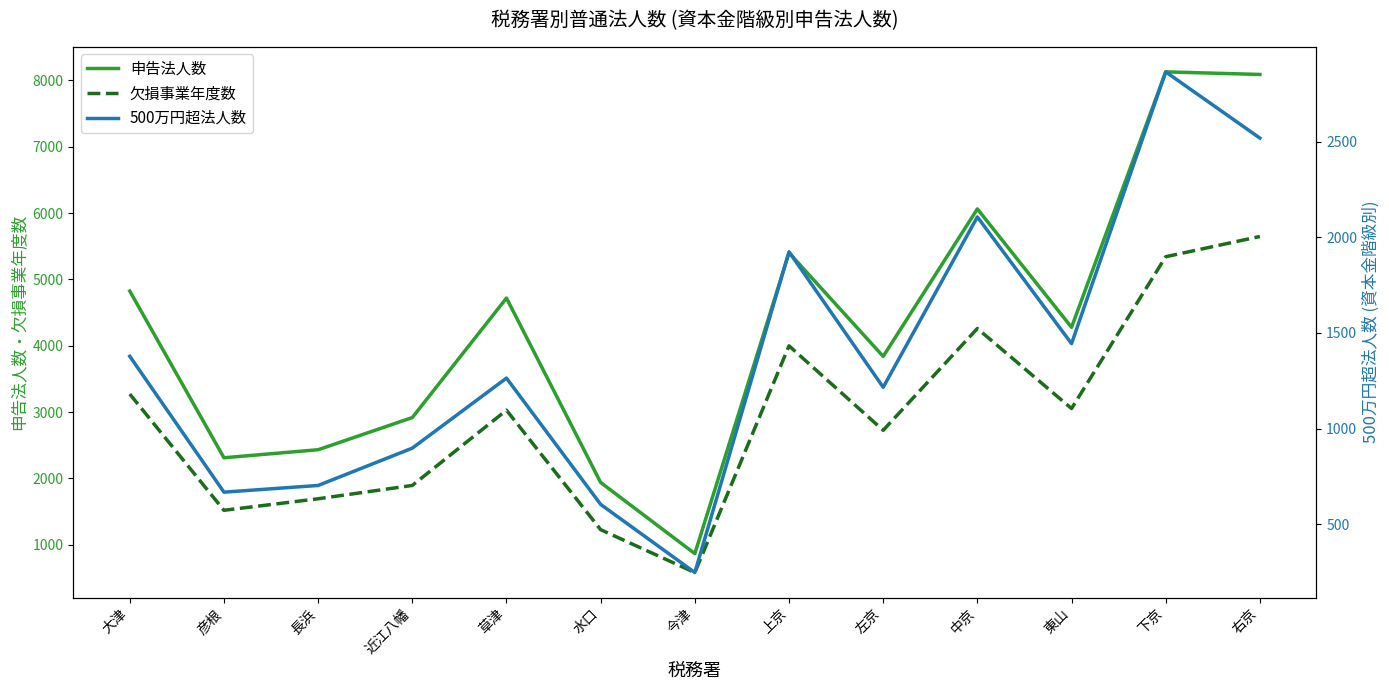

True or false: 欠損事業年度数 has more than 1 interior local peaks.

True